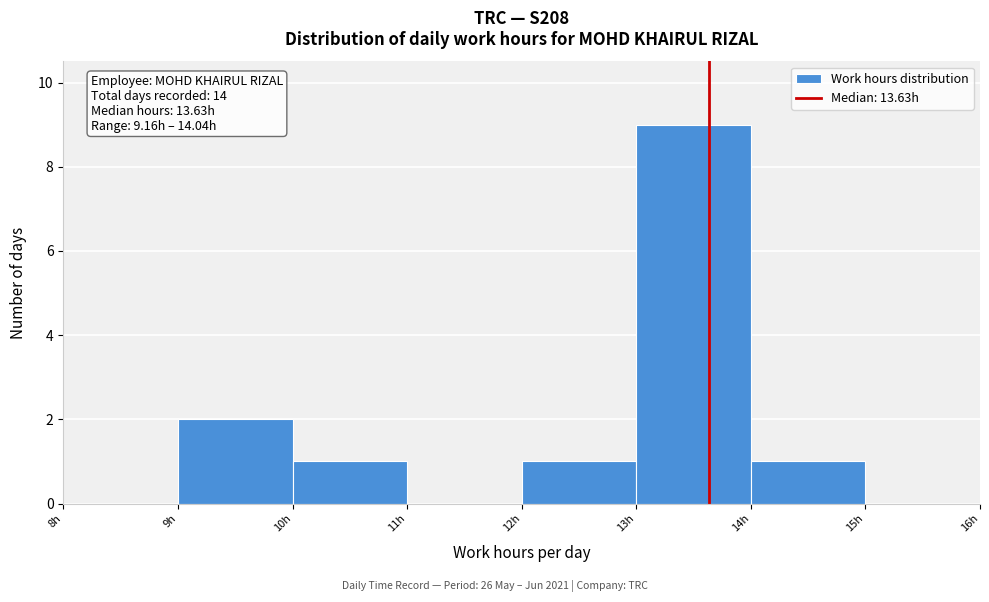

Which range on the x-axis has the tallest bar?

13 to 14